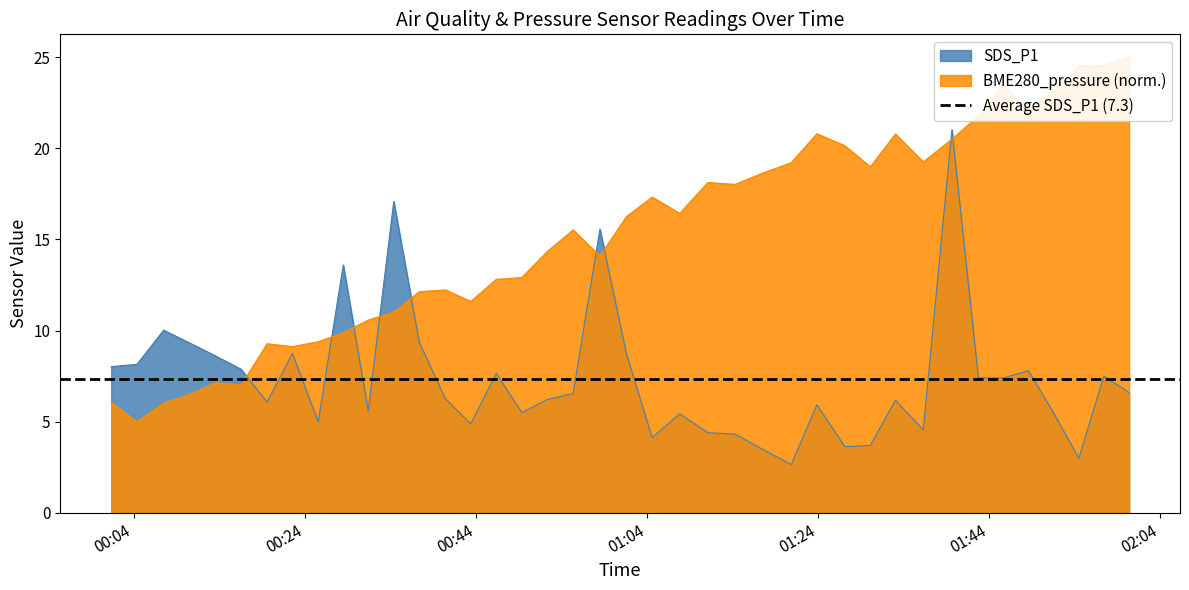

What is the average value of the SDS_P1 series?

7.3